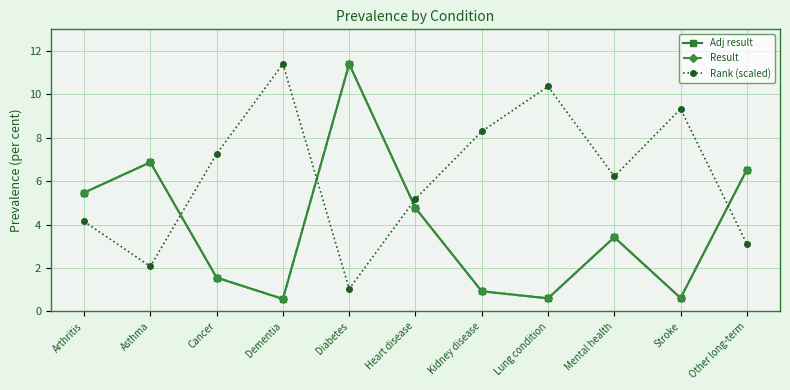

How many values in the Rank (scaled) series exceed 6?

6